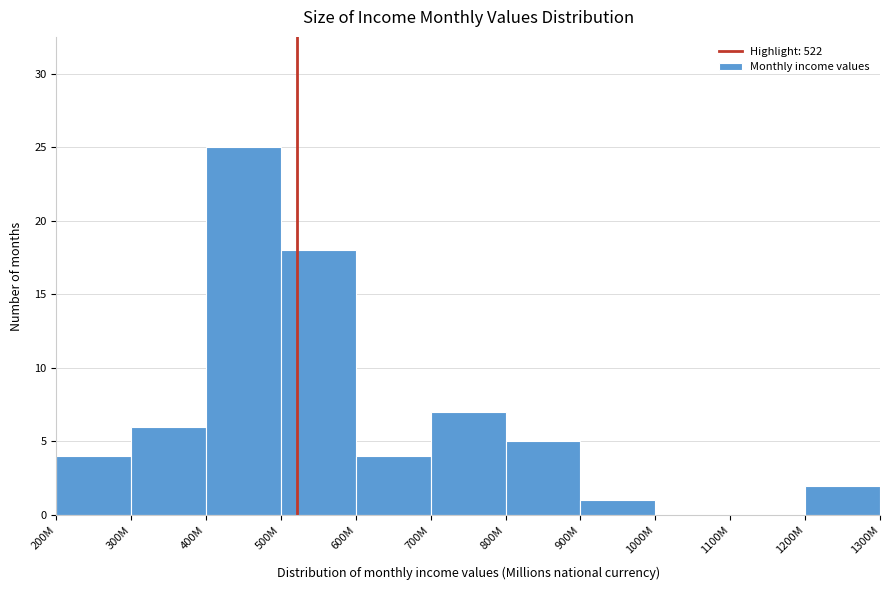

Reading left to right, transcribe all the data shown in this chart.

200M=4	300M=6	400M=25	500M=18	600M=4	700M=7	800M=5	900M=1	1000M=0	1100M=0	1200M=2